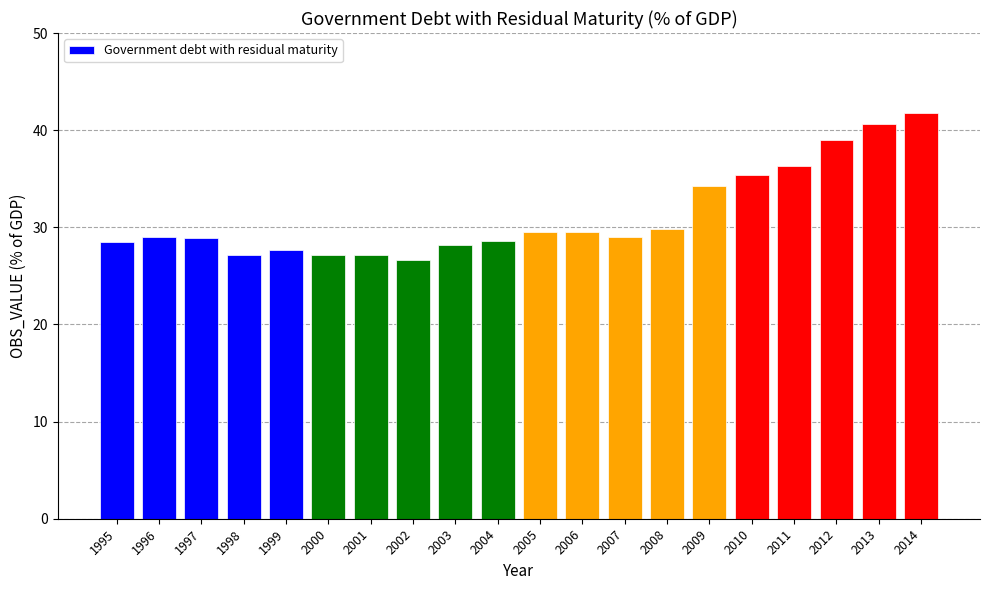

True or false: the data shows 39.0 at 2012.

True